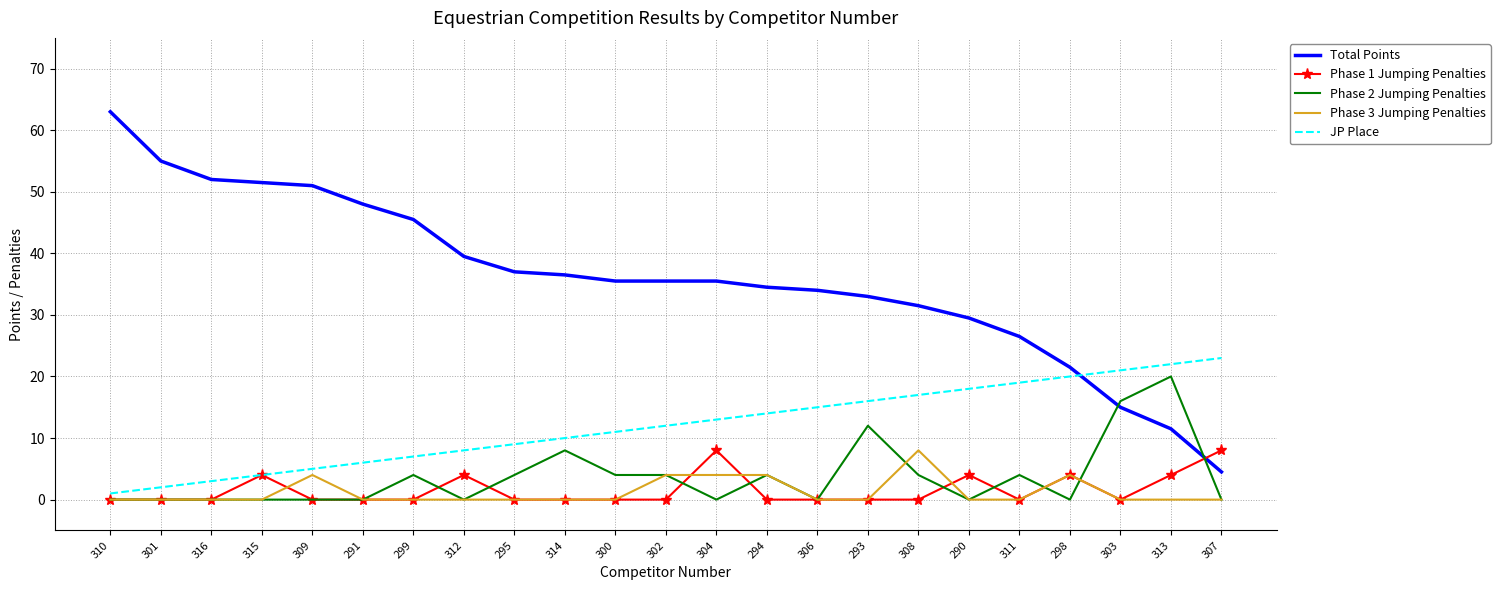

Which series has the largest range (max minus min)?

Total Points